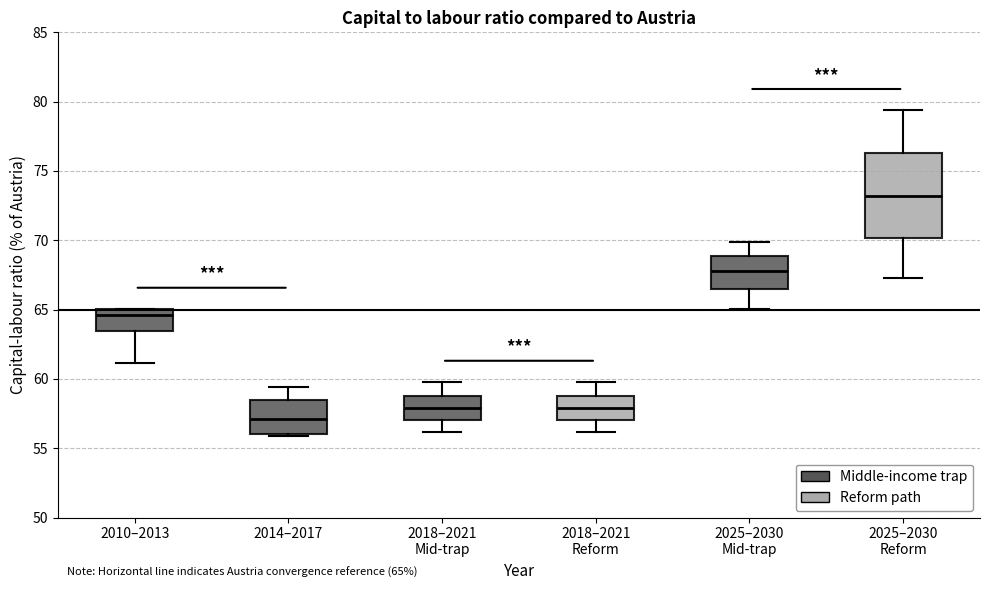

Which box has the lowest median line?

2014–2017